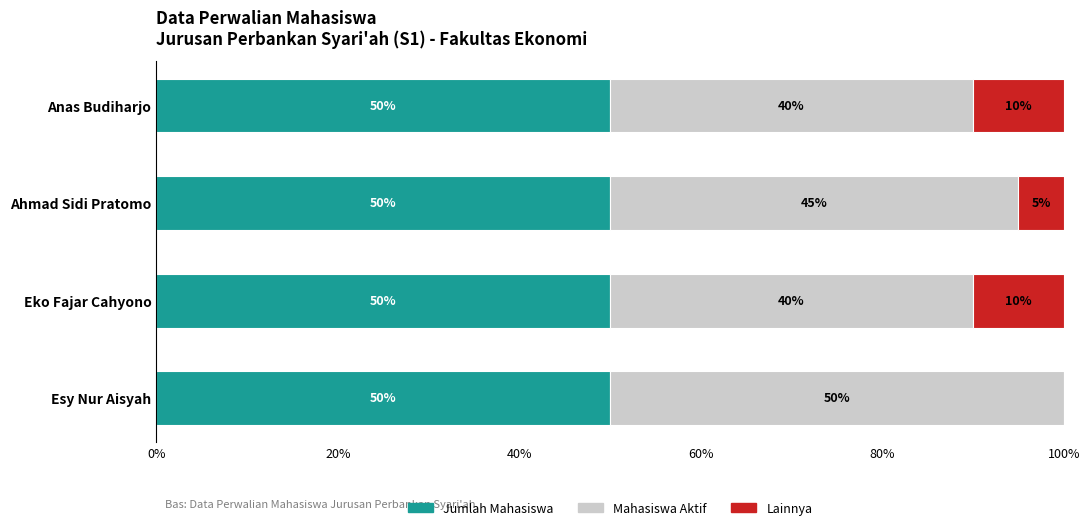

True or false: Jumlah Mahasiswa has a value of 50 at Esy Nur Aisyah.

True